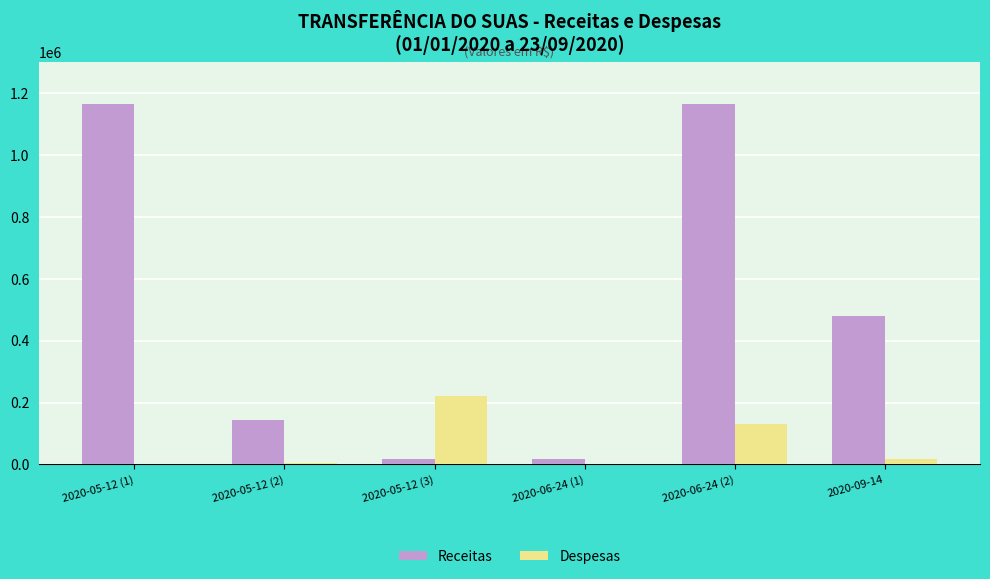

Where is Receitas nearest to the value 590880?

2020-09-14